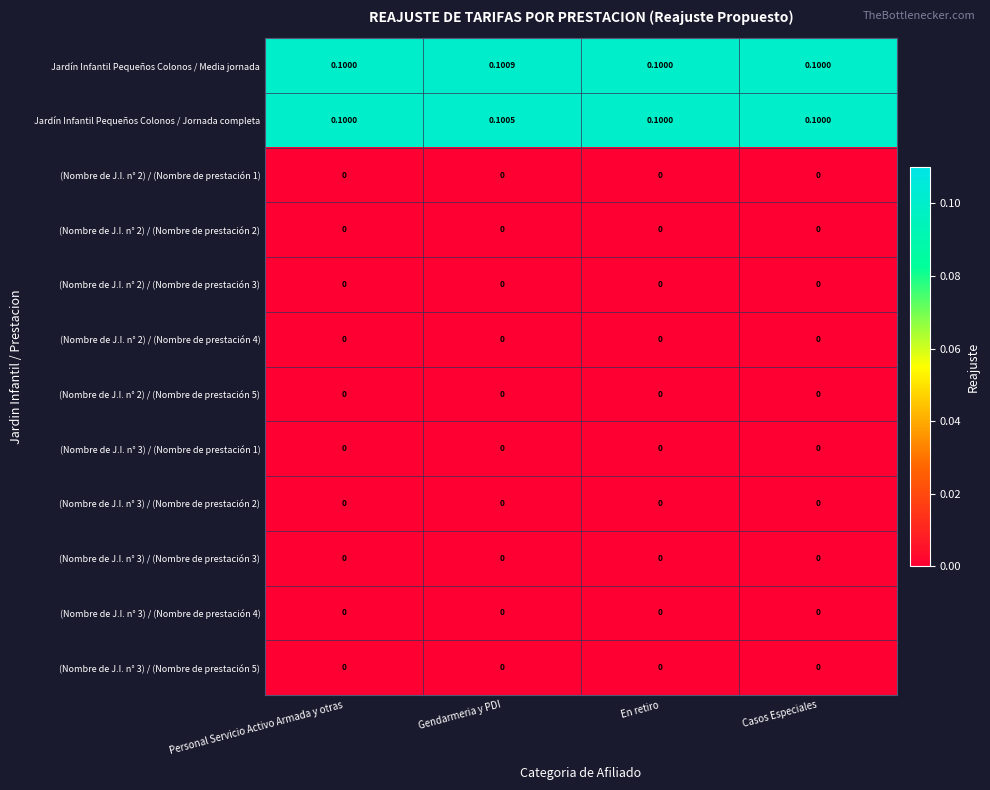

Between Gendarmeria y PDI and Casos Especiales, which series saw the biggest shift?

Jardín Infantil Pequeños Colonos / Media jornada